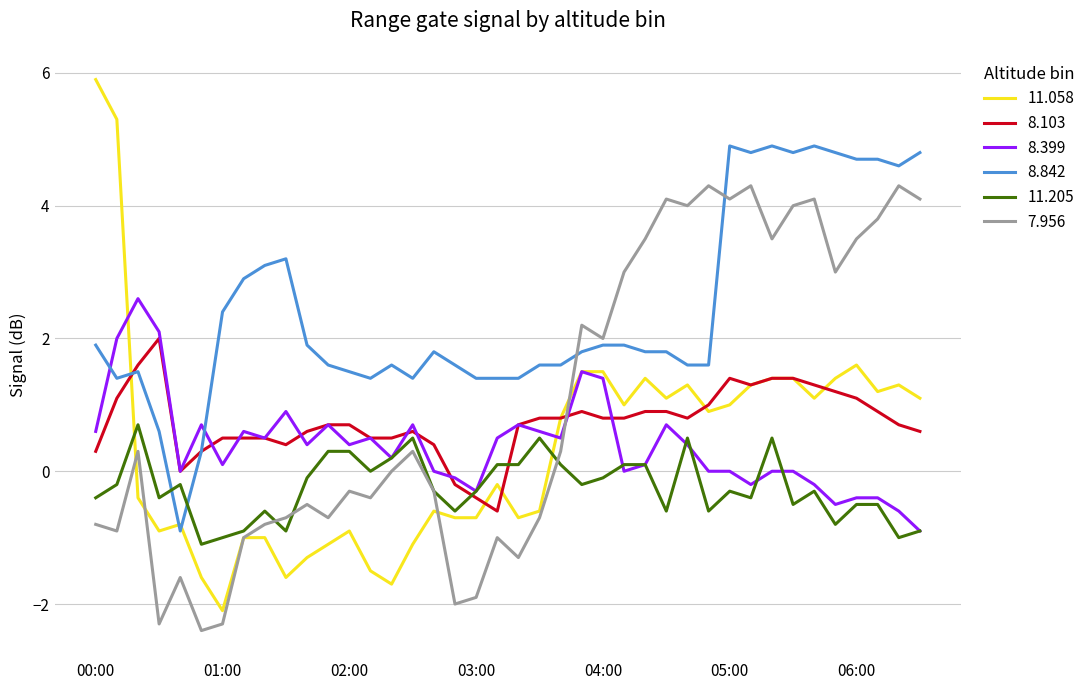

What is the minimum value shown in the chart?

-2.4